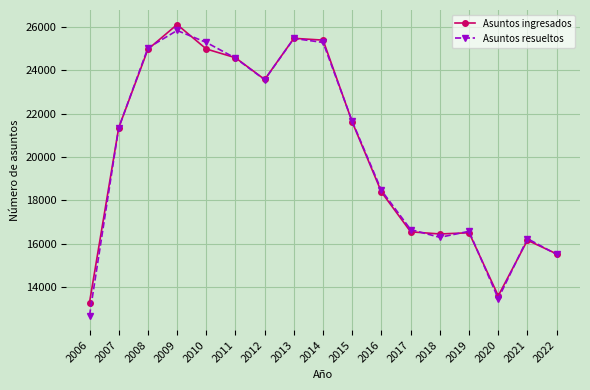

How many interior local valleys does the Asuntos ingresados series have?

3